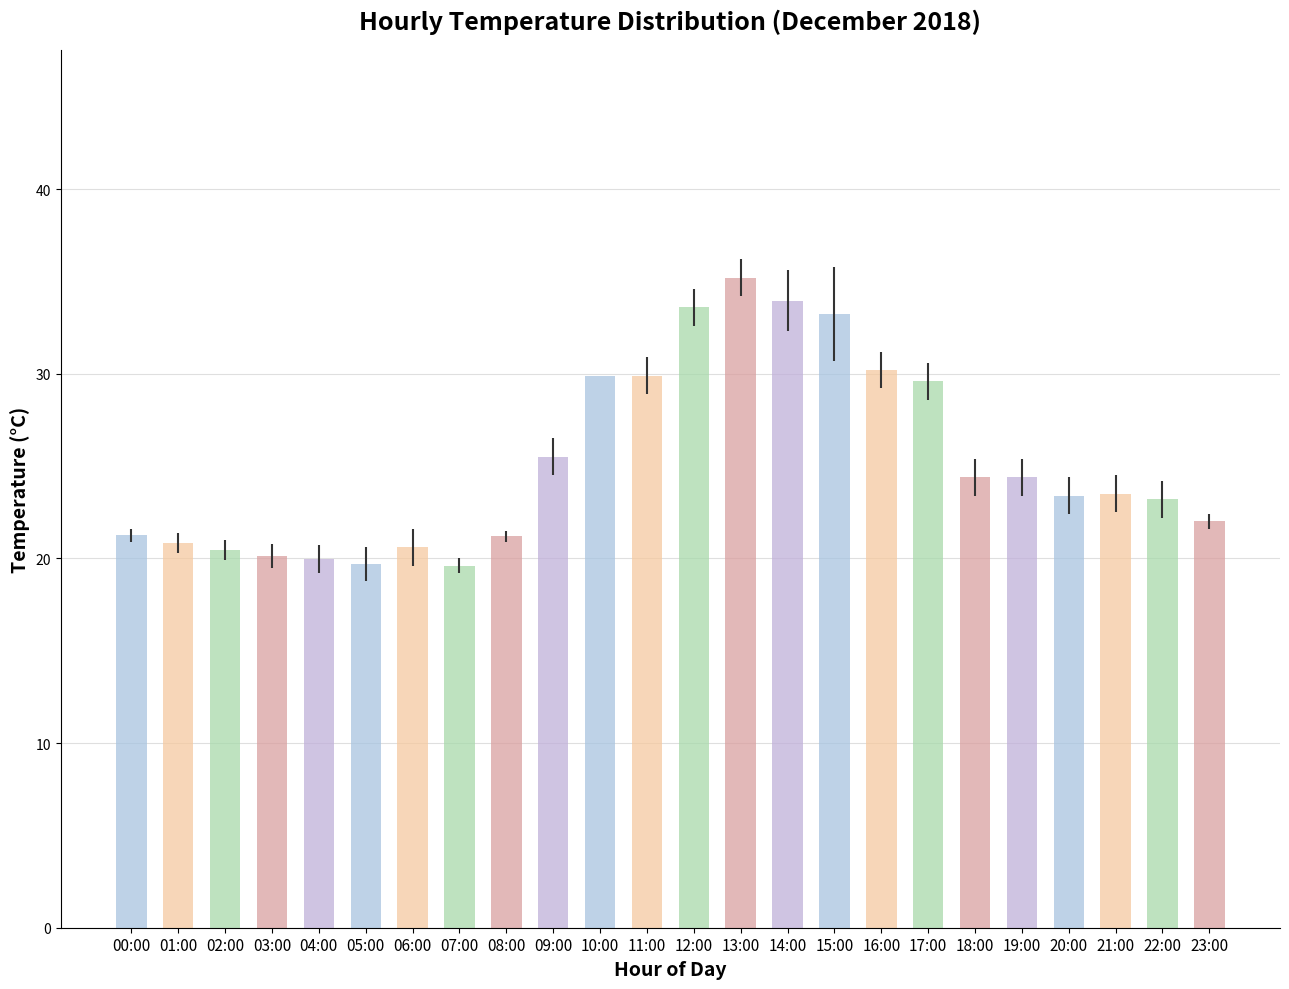

What is the average value?

25.2